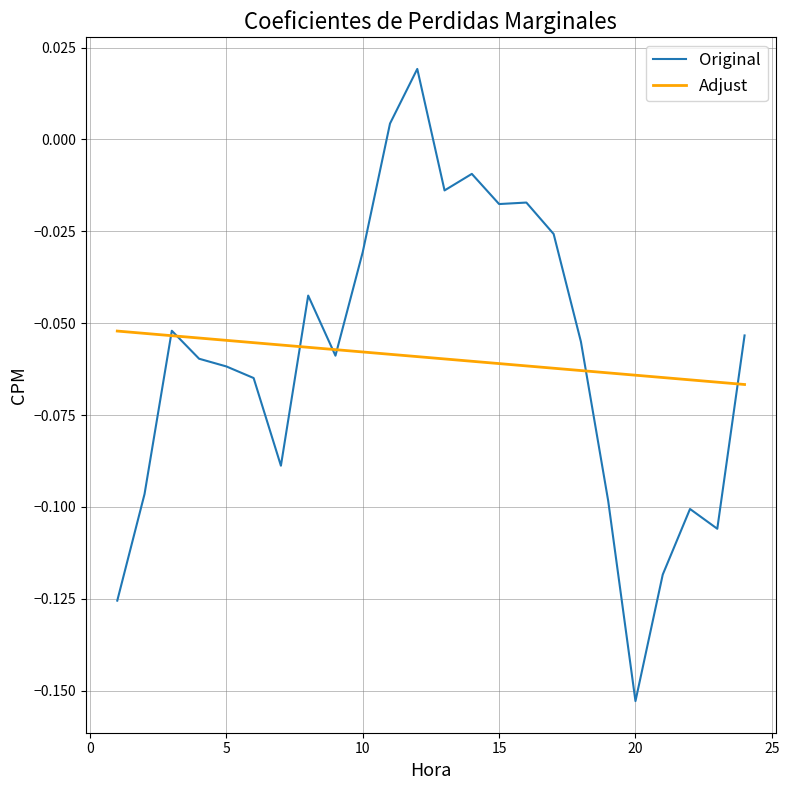

What are all the series names shown in the legend?

Original, Adjust